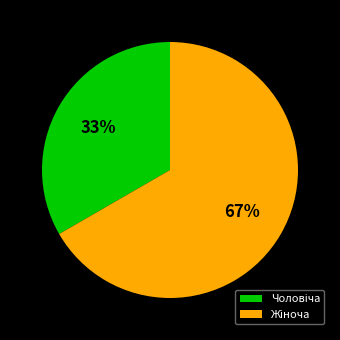

To the nearest percent, what is the average slice percentage?

50%